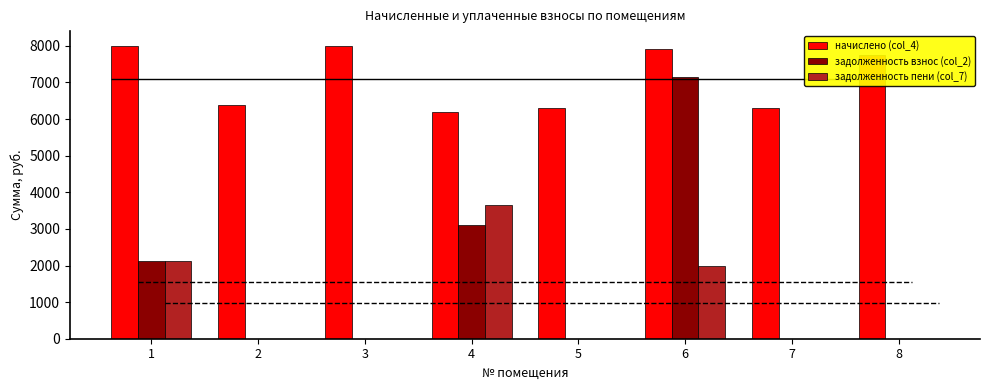

Is the value of задолженность пени (col_7) at 7 greater than the value of задолженность взнос (col_2) at 4?

No